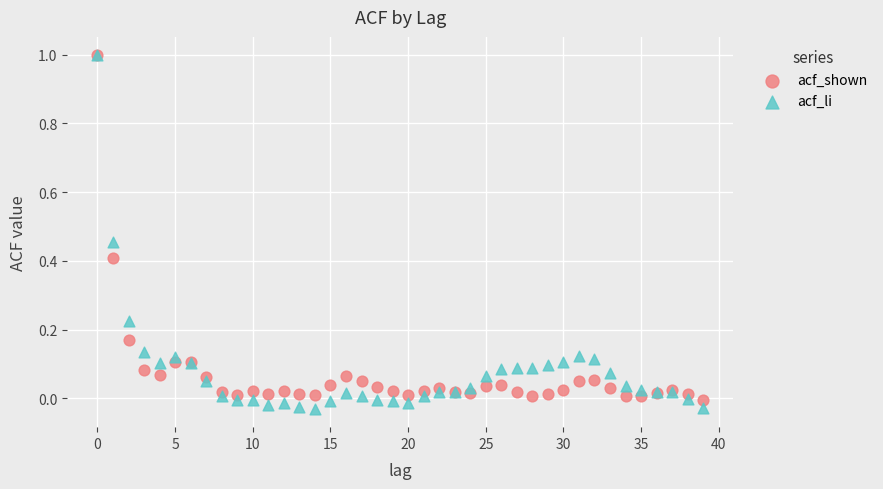

Which series has the widest spread of Y values?

acf_li